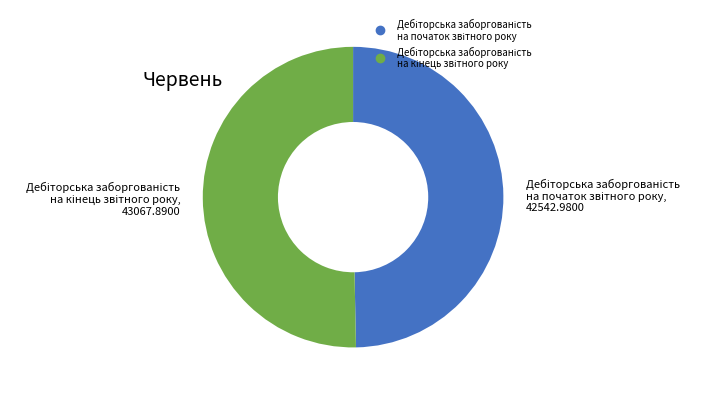

Is there any slice that represents more than half of the pie?

Yes